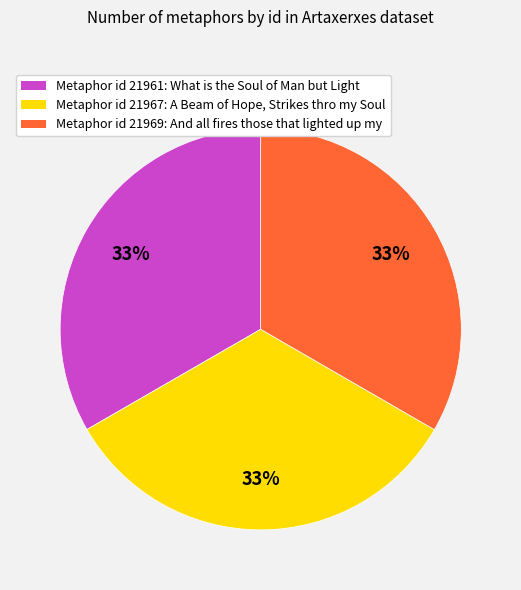

To the nearest percent, what is the average slice percentage?

33%